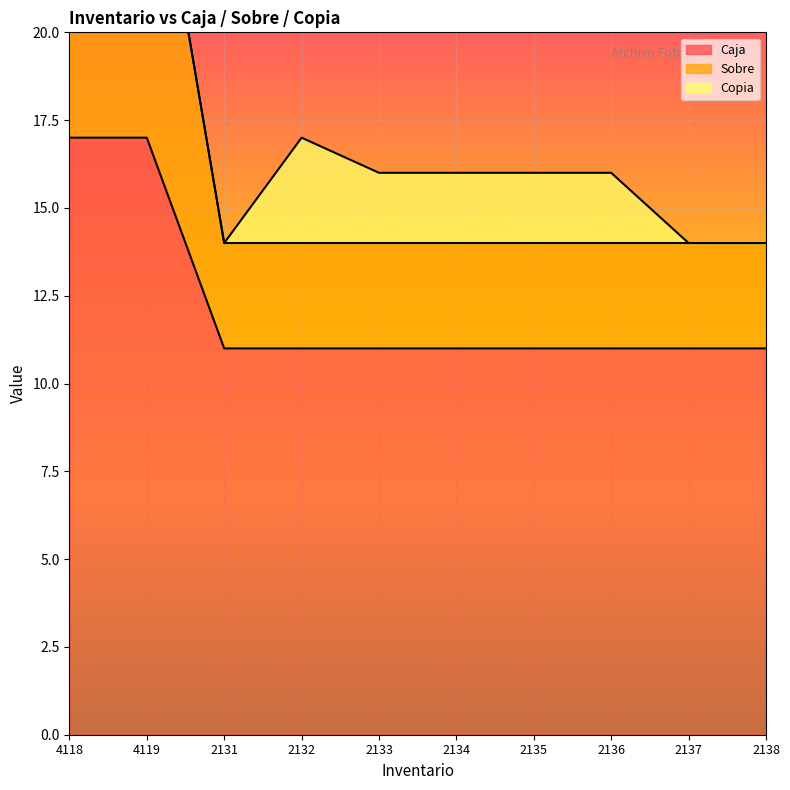

What is the difference between the maximum and minimum values in the Sobre series?

13